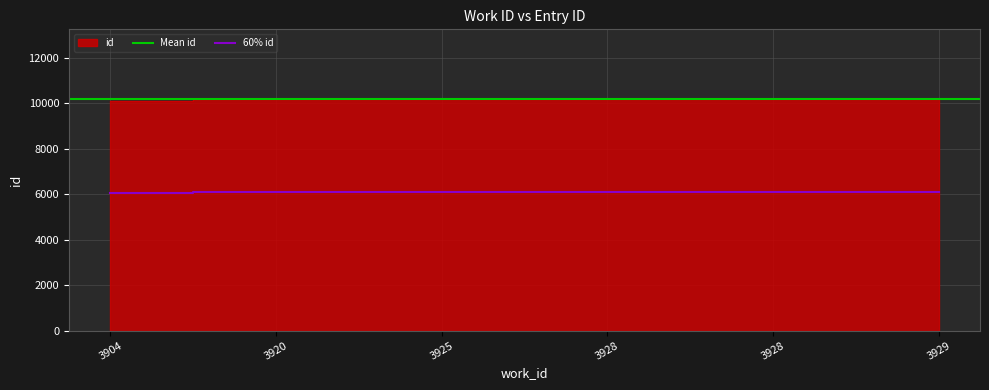

The value at 3928 is 10185. True or false?

True